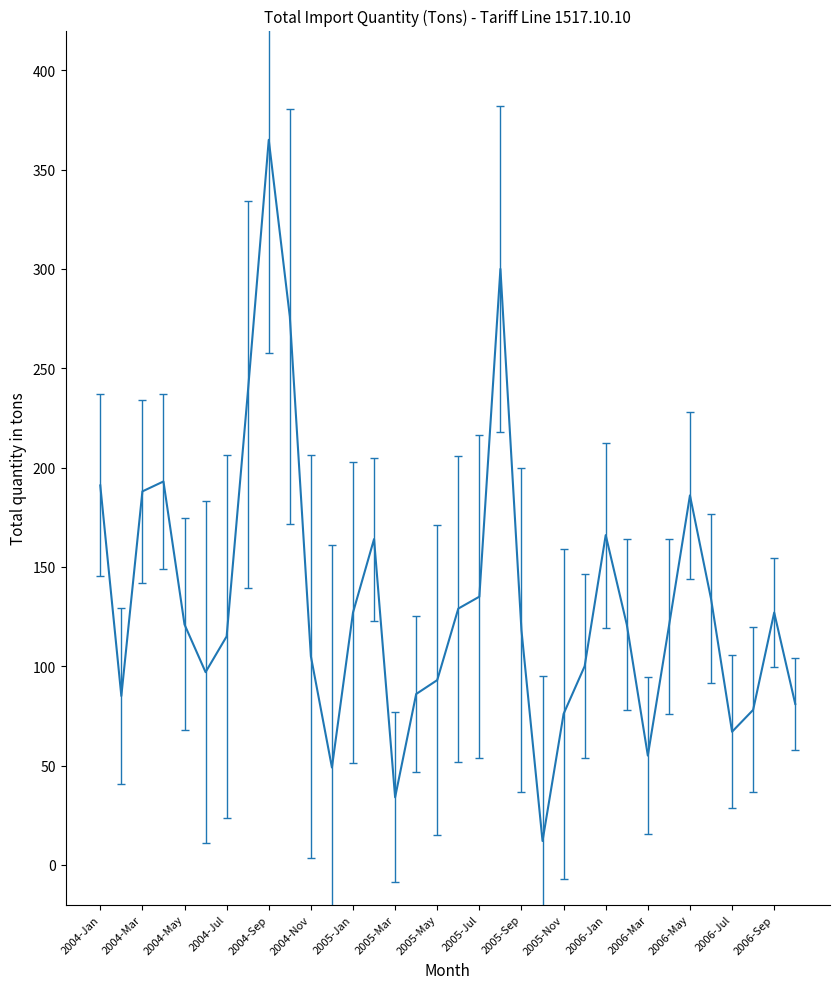

What is the greatest value displayed?

365